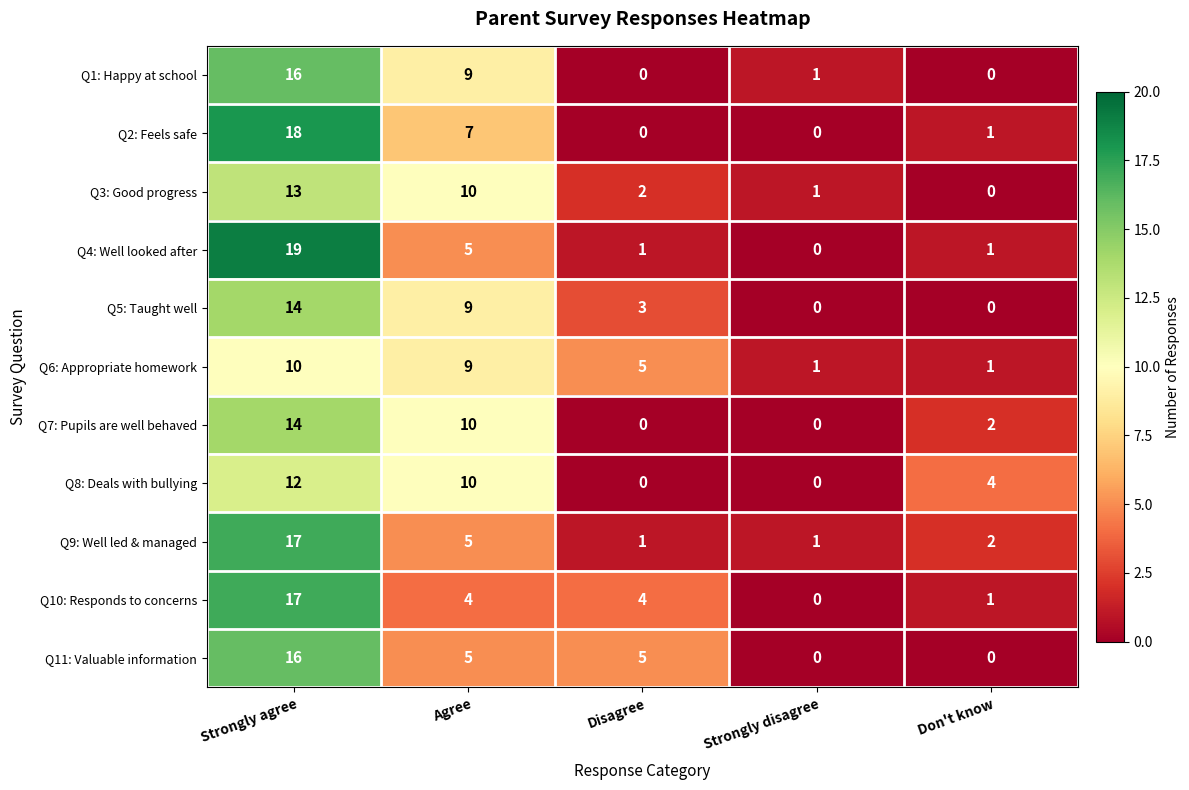

What is the difference between the Q9: Well led & managed values at Agree and Strongly agree?

12